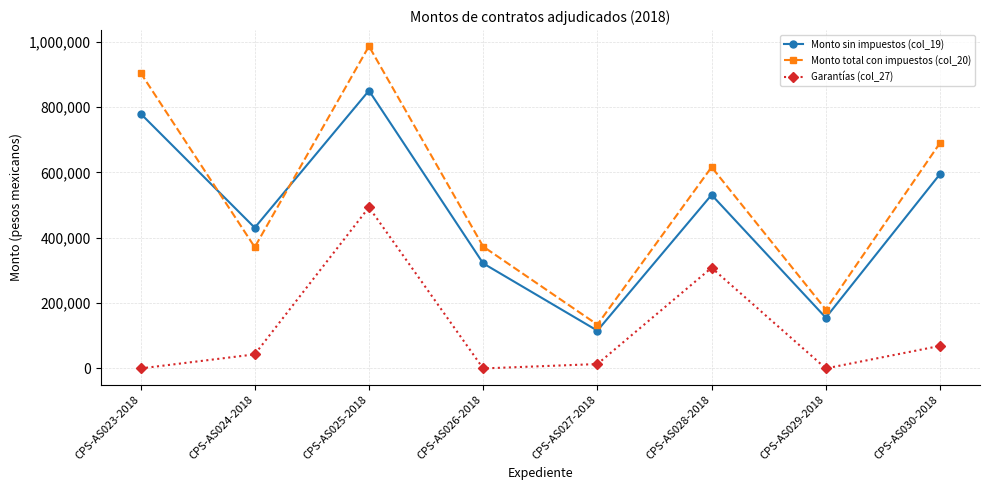

What is the value of the Garantías (col_27) point at the 3rd from the left?

493000.0